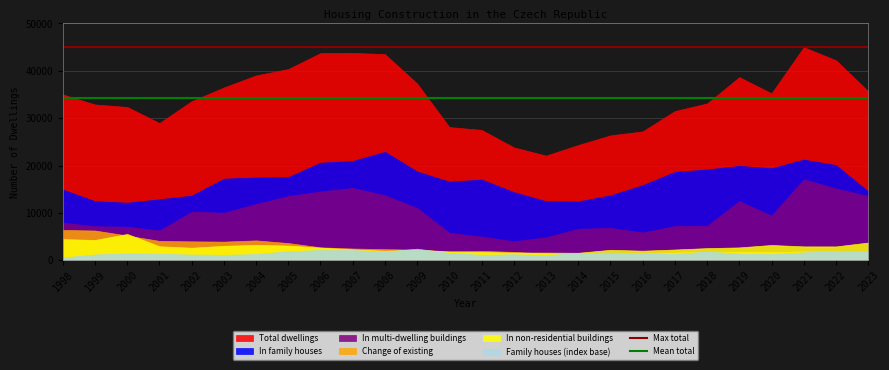

Which category has the highest value in the Mean total series?

1998